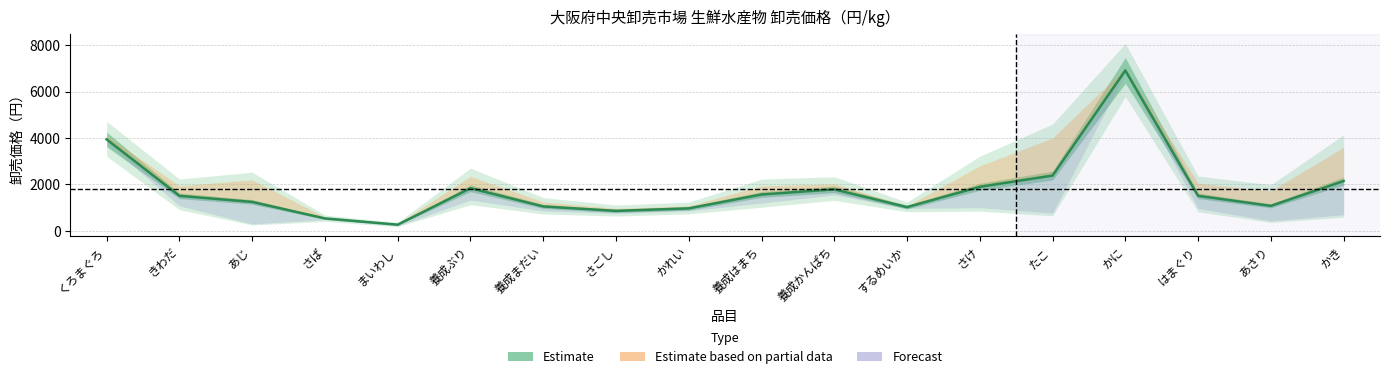

At which label does low first exceed 972?

くろまぐろ